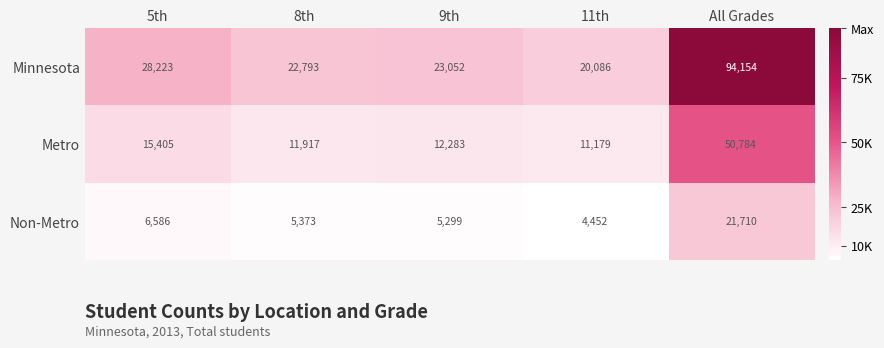

Reading right to left, what are all the values shown in this chart?

Minnesota: 94154	20086	23052	22793	28223
Metro: 50784	11179	12283	11917	15405
Non-Metro: 21710	4452	5299	5373	6586